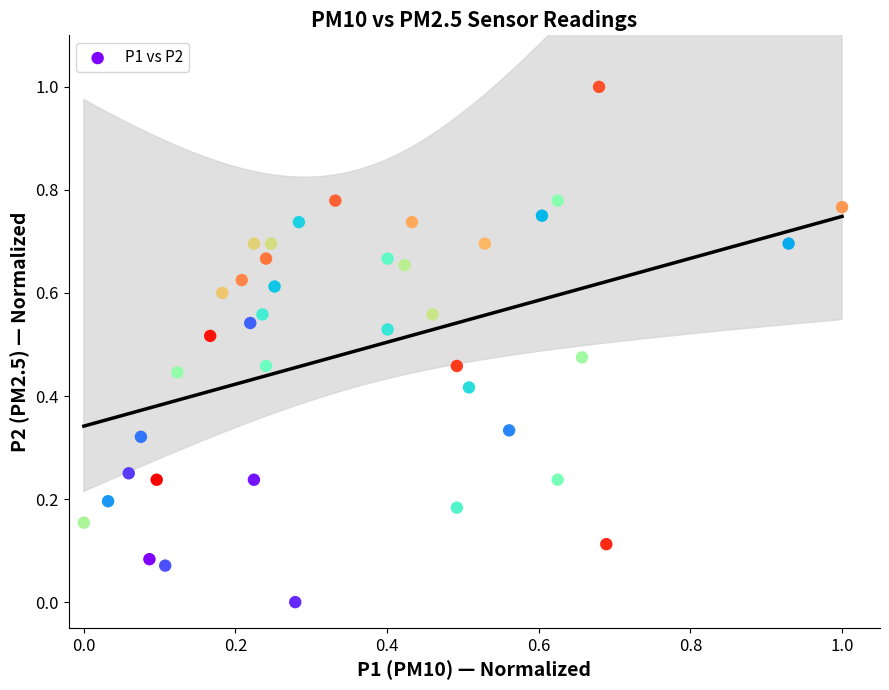

What is the range of Y values (max minus min)?

1.0